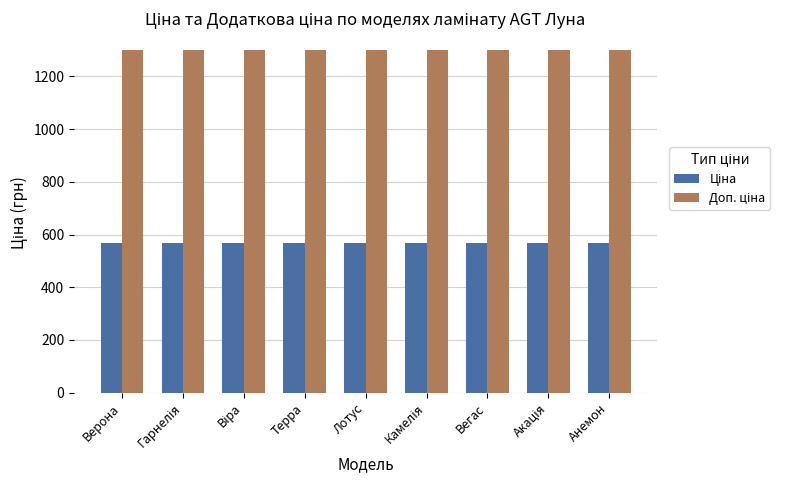

What is the spread (max minus min) of values at Вегас?

732.0